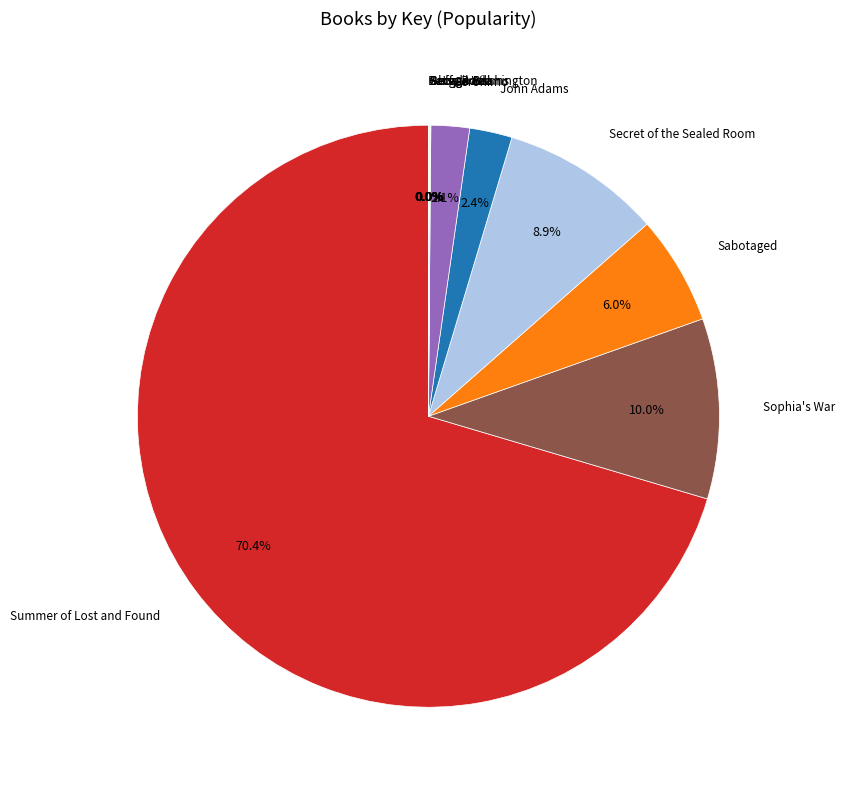

Does any single category account for the majority?

Yes